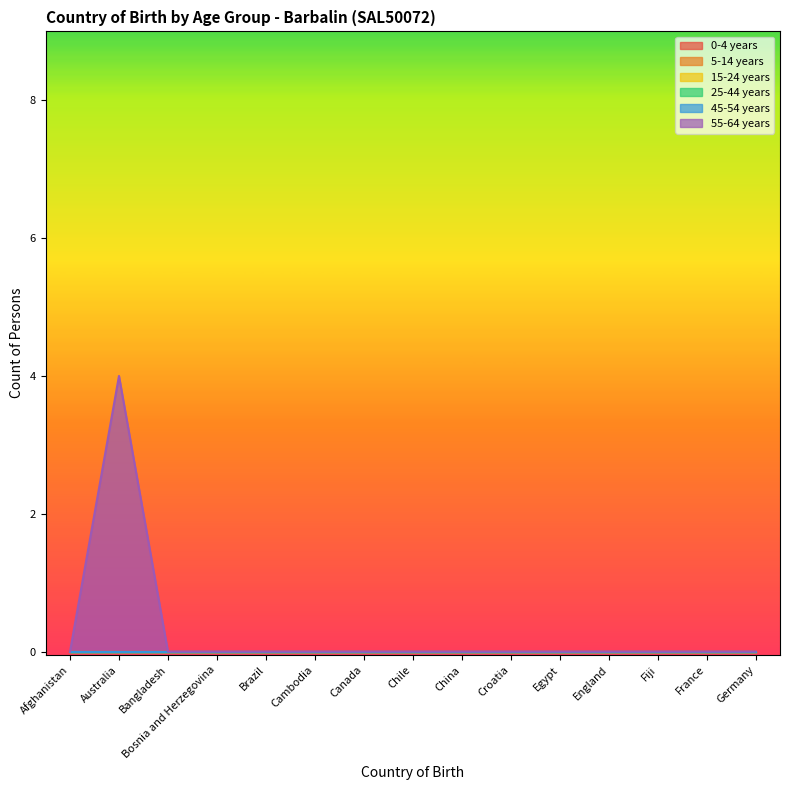

Reading left to right, transcribe all the data shown in this chart.

0-4 years: Afghanistan=0	Australia=0	Bangladesh=0	Bosnia and Herzegovina=0	Brazil=0	Cambodia=0	Canada=0	Chile=0	China=0	Croatia=0	Egypt=0	England=0	Fiji=0	France=0	Germany=0
5-14 years: Afghanistan=0	Australia=0	Bangladesh=0	Bosnia and Herzegovina=0	Brazil=0	Cambodia=0	Canada=0	Chile=0	China=0	Croatia=0	Egypt=0	England=0	Fiji=0	France=0	Germany=0
15-24 years: Afghanistan=0	Australia=0	Bangladesh=0	Bosnia and Herzegovina=0	Brazil=0	Cambodia=0	Canada=0	Chile=0	China=0	Croatia=0	Egypt=0	England=0	Fiji=0	France=0	Germany=0
25-44 years: Afghanistan=0	Australia=0	Bangladesh=0	Bosnia and Herzegovina=0	Brazil=0	Cambodia=0	Canada=0	Chile=0	China=0	Croatia=0	Egypt=0	England=0	Fiji=0	France=0	Germany=0
45-54 years: Afghanistan=0	Australia=0	Bangladesh=0	Bosnia and Herzegovina=0	Brazil=0	Cambodia=0	Canada=0	Chile=0	China=0	Croatia=0	Egypt=0	England=0	Fiji=0	France=0	Germany=0
55-64 years: Afghanistan=0	Australia=4	Bangladesh=0	Bosnia and Herzegovina=0	Brazil=0	Cambodia=0	Canada=0	Chile=0	China=0	Croatia=0	Egypt=0	England=0	Fiji=0	France=0	Germany=0